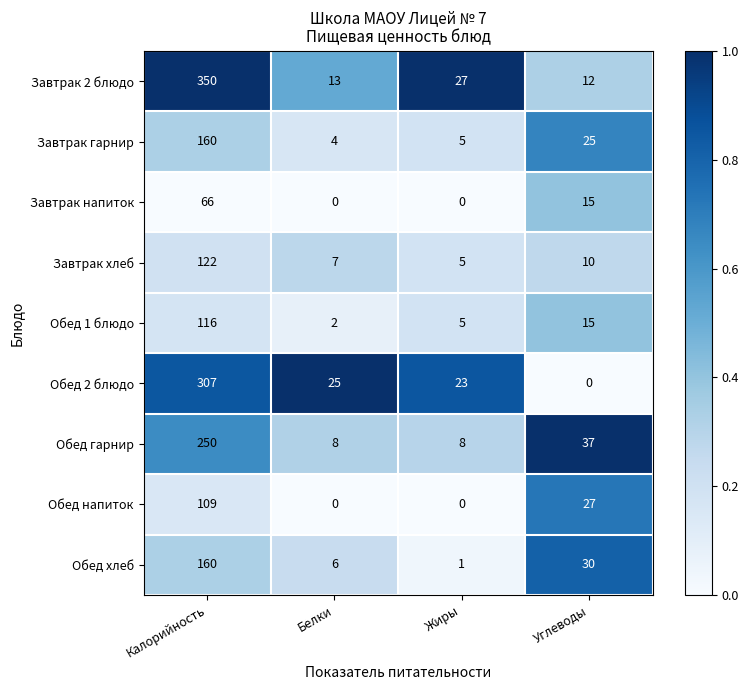

Rank the categories by Завтрак 2 блюдо value from highest to lowest.

Калорийность, Жиры, Белки, Углеводы